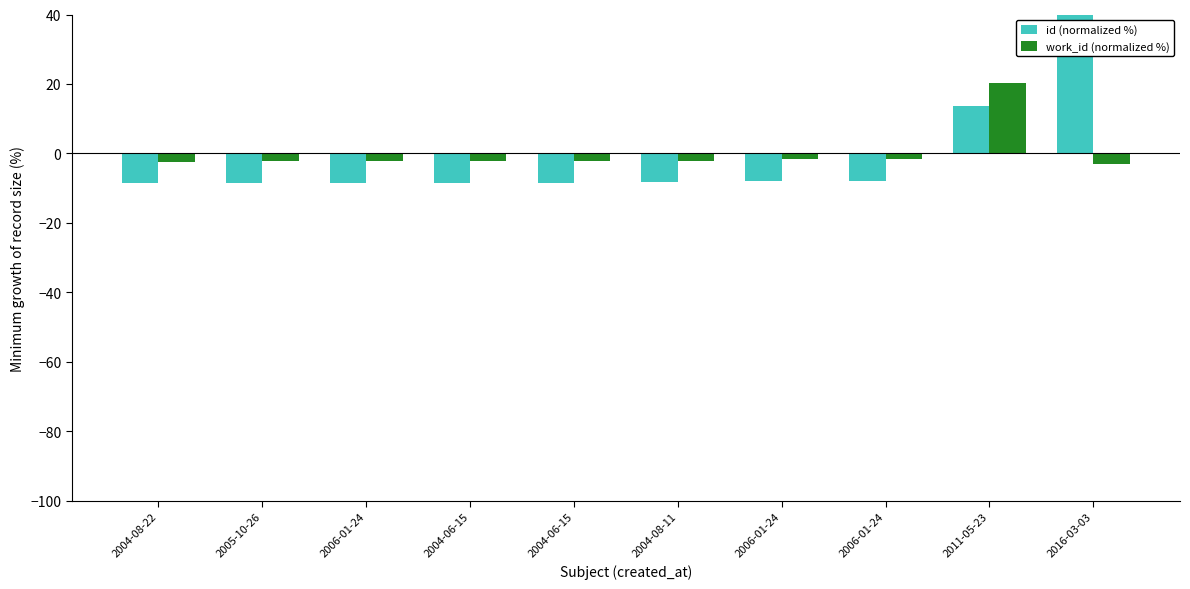

Between 2004-08-22 and 2006-01-24, which series saw the biggest shift?

work_id (normalized %)